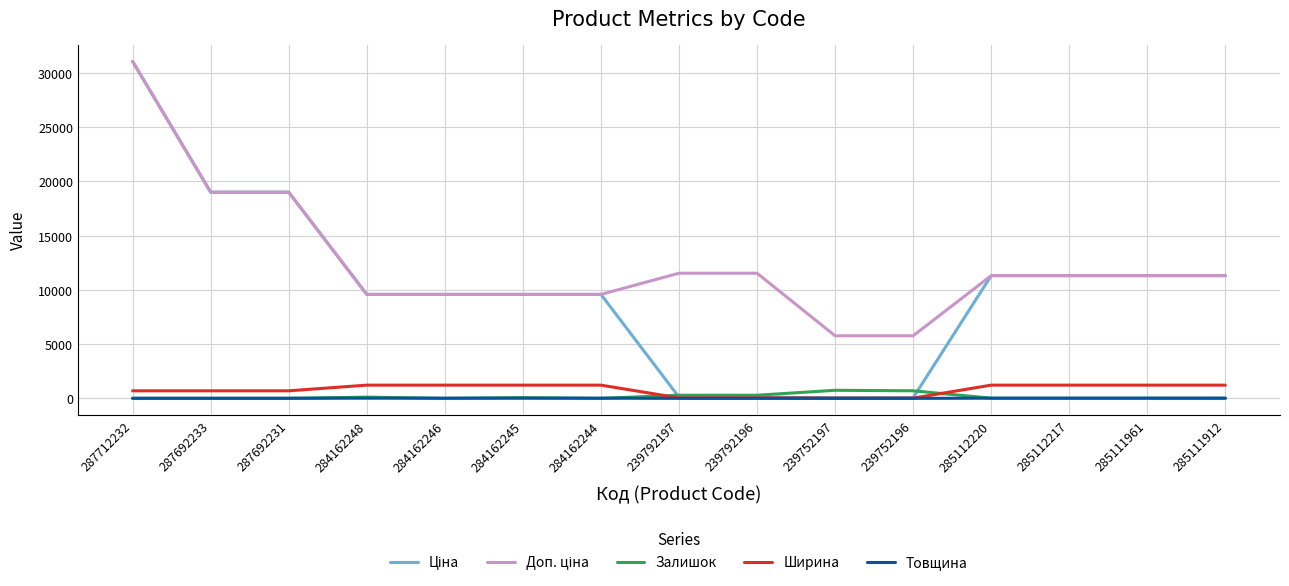

At which category is the sum across all series the highest?

287712232